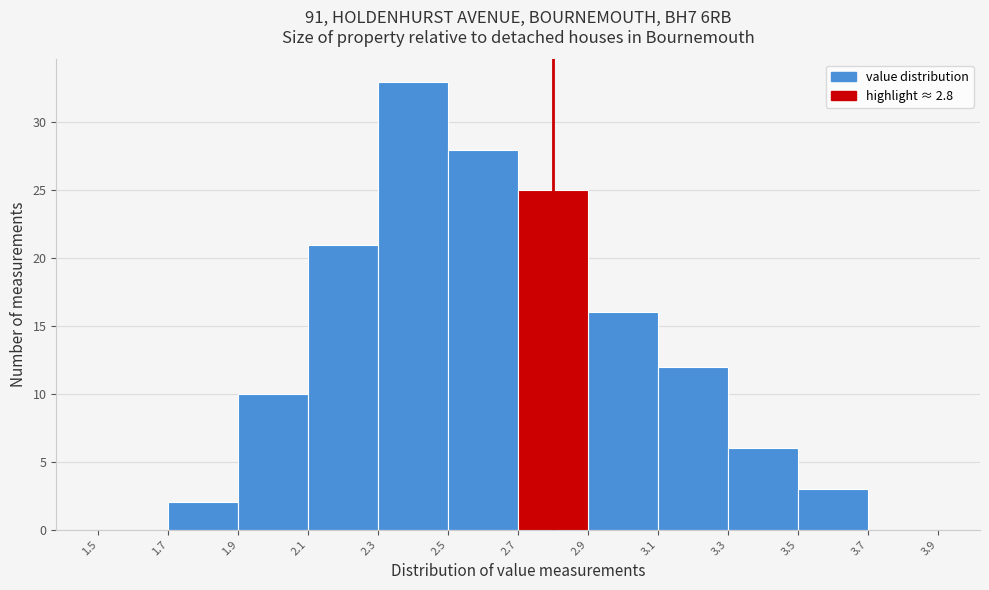

Reading left to right, transcribe this chart: for each bar, give the range it covers on the x-axis and its height. The values are not printed on the chart, so give them approximately, as read against the axis.

1.5 to 1.7: 0
1.7 to 1.9: 2
1.9 to 2.1: 10
2.1 to 2.3: 21
2.3 to 2.5: 33
2.5 to 2.7: 28
2.7 to 2.9: 25
2.9 to 3.1: 16
3.1 to 3.3: 12
3.3 to 3.5: 6
3.5 to 3.7: 3
3.7 to 3.9: 0